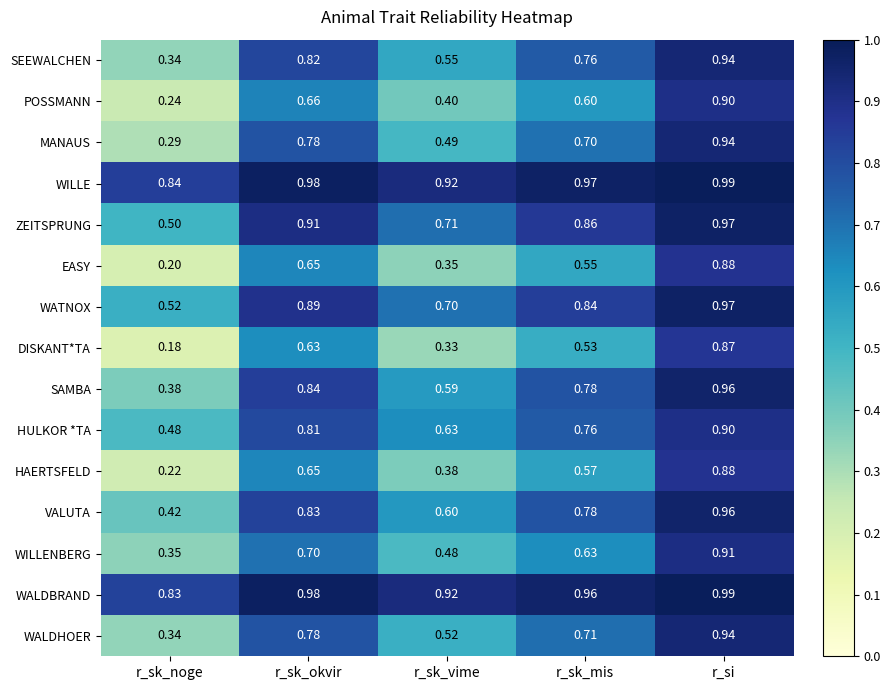

At which label does HAERTSFELD reach its minimum?

r_sk_noge